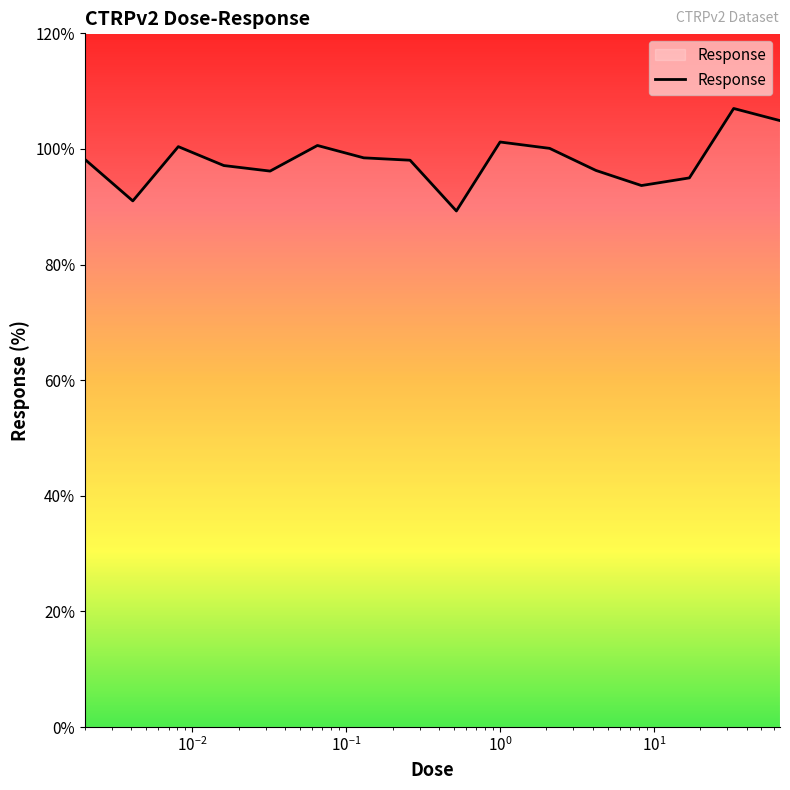

What is the greatest value displayed?

107.0